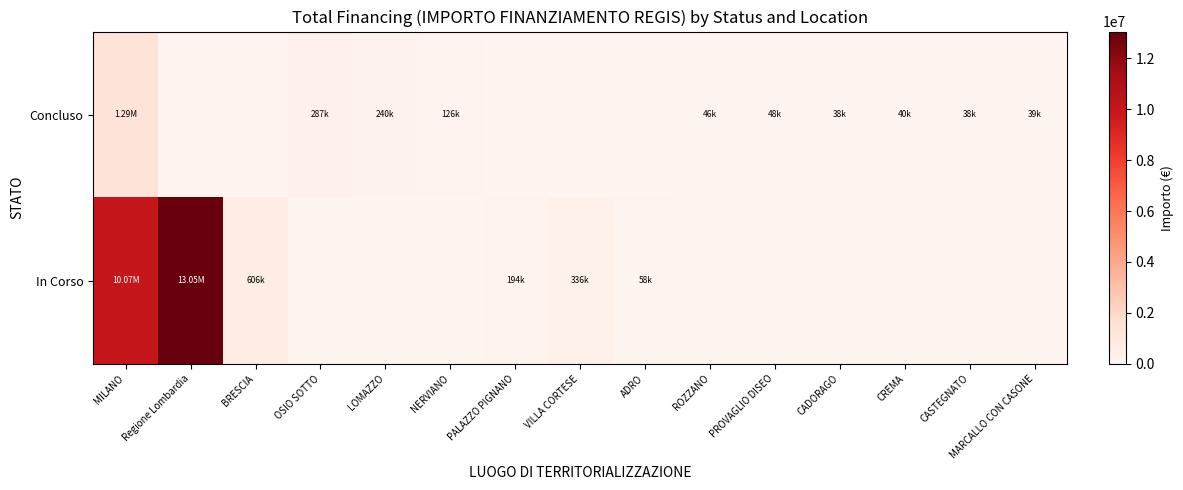

At how many categories does at least one series exceed 9443961?

2